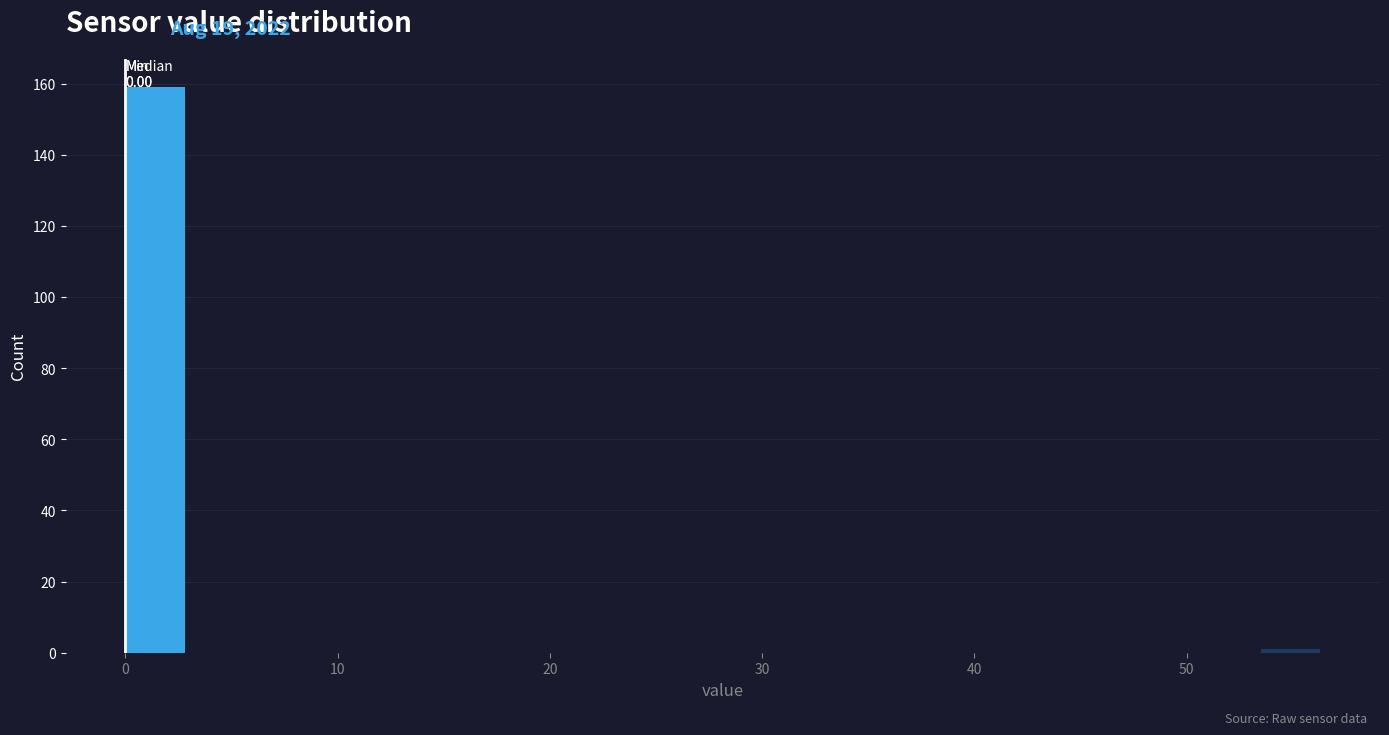

Read against the x-axis, roughly where is the centre of the tallest bar?

1